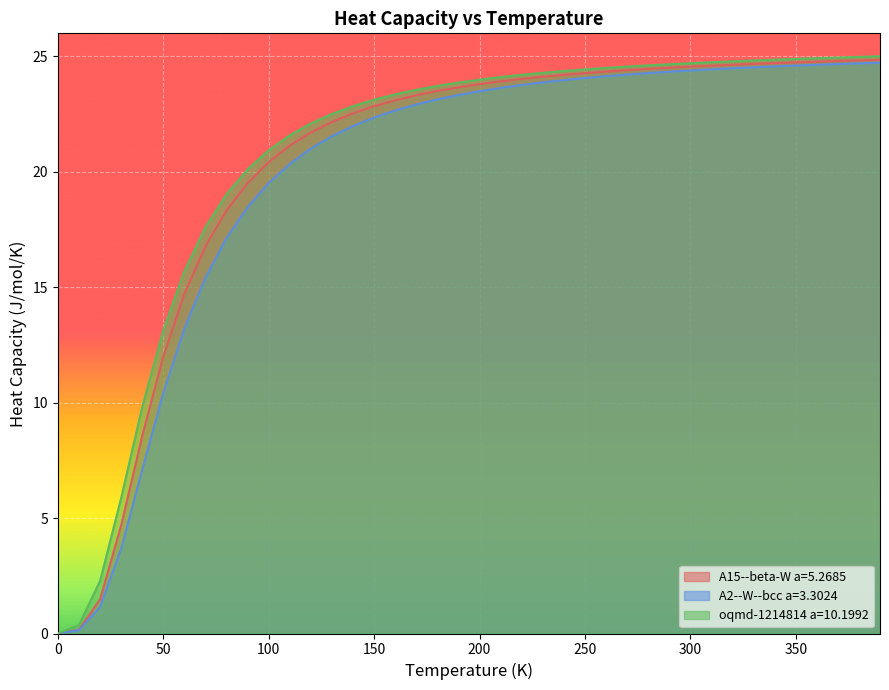

What is the approximate value of A2--W--bcc a=3.3024 at 340.0?

24.6